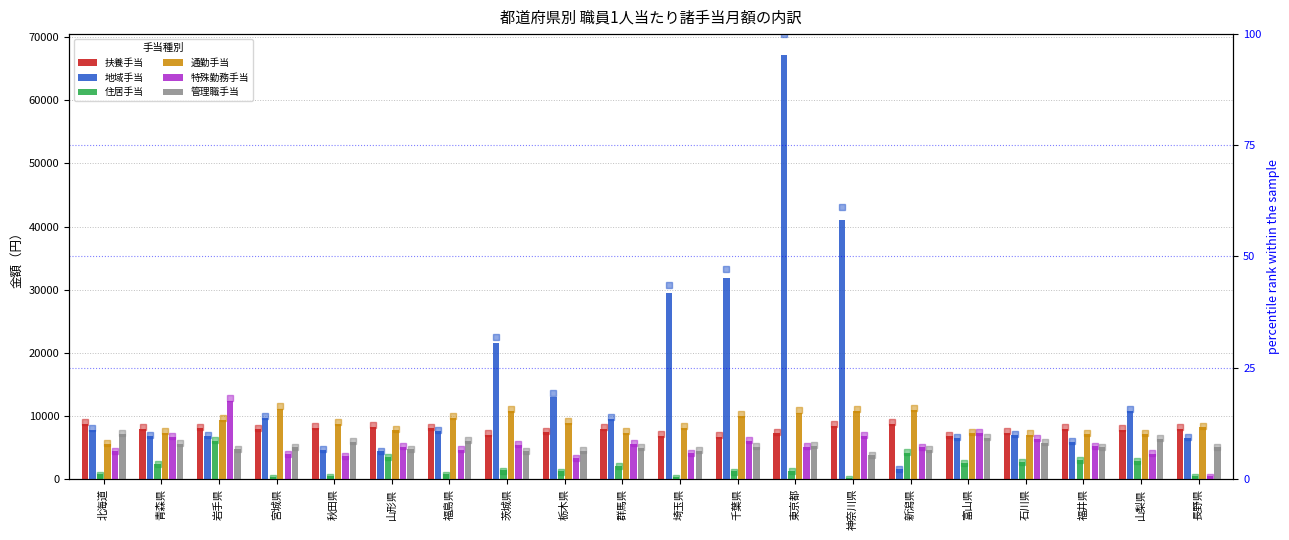

At how many categories does at least one series exceed 5529?

20